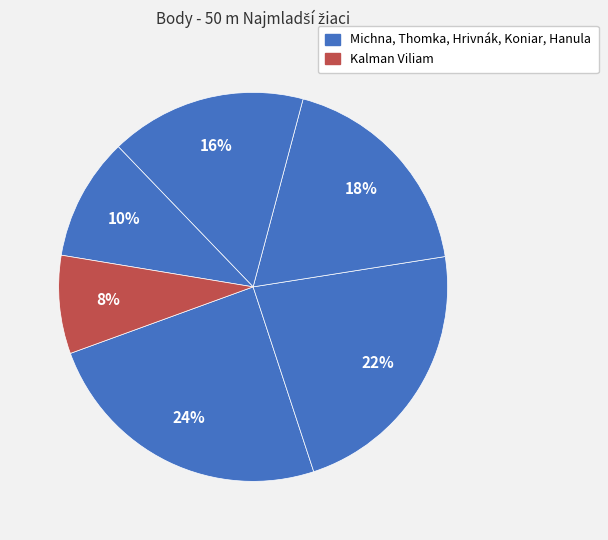

To the nearest percent, what is the difference between the largest and smallest slice percentages?

16%